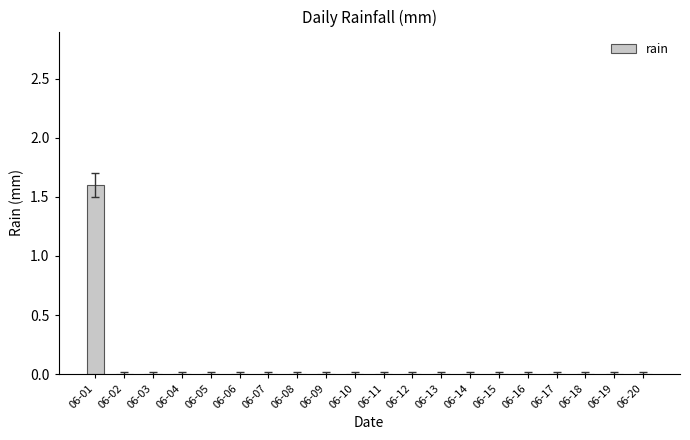

What is the sum of all values?

1.6